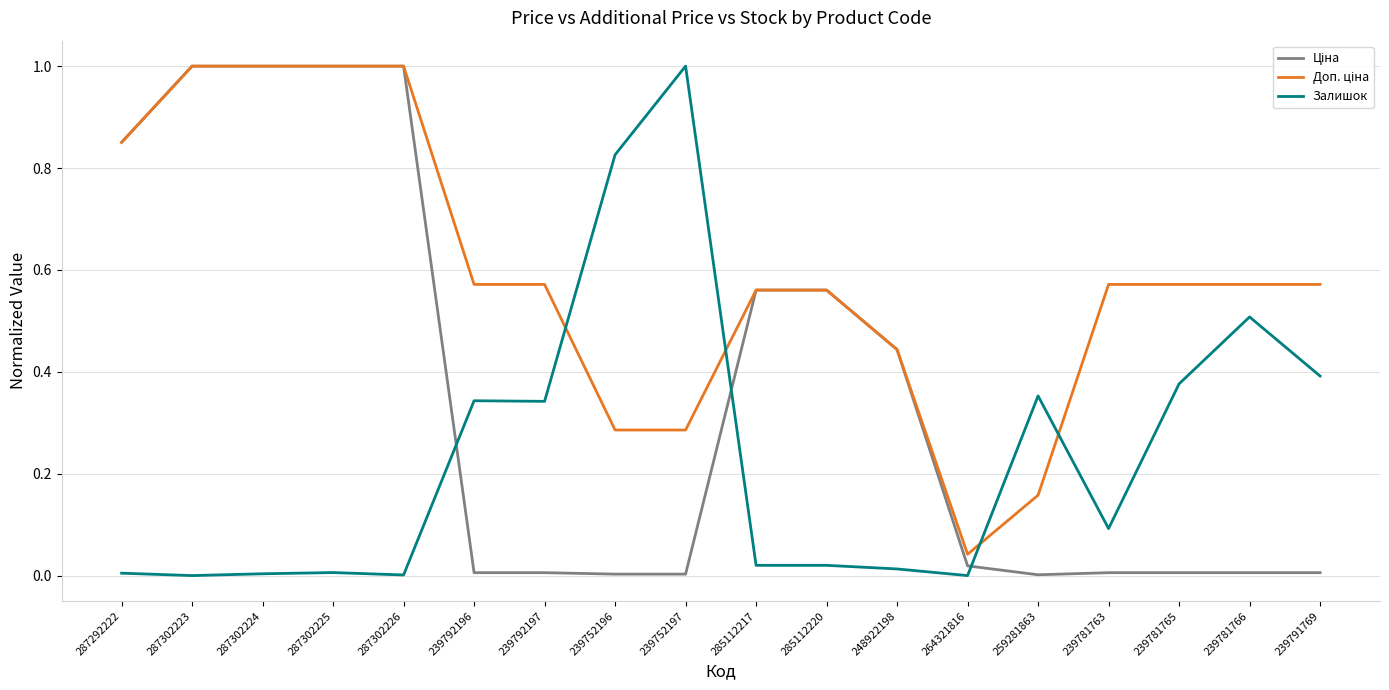

Between 239781763 and 239781766, which series saw the biggest shift?

Залишок